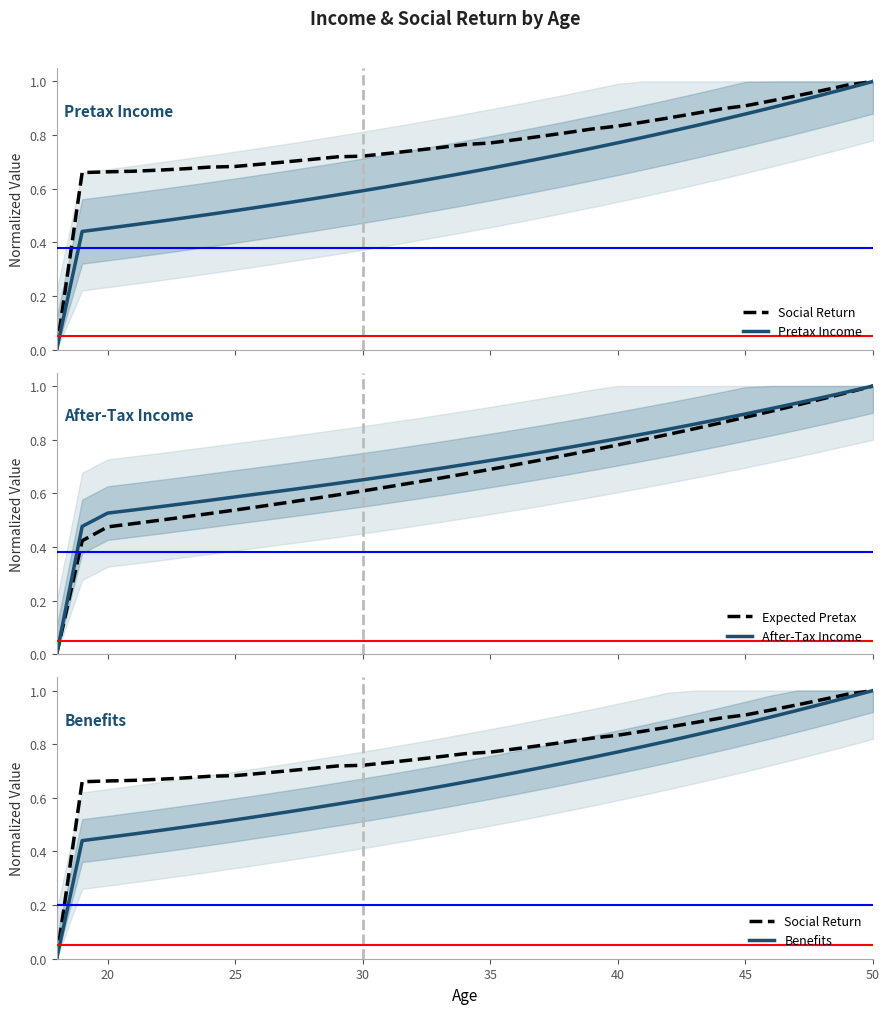

True or false: After-Tax Income and Social Return intersect in this chart.

False